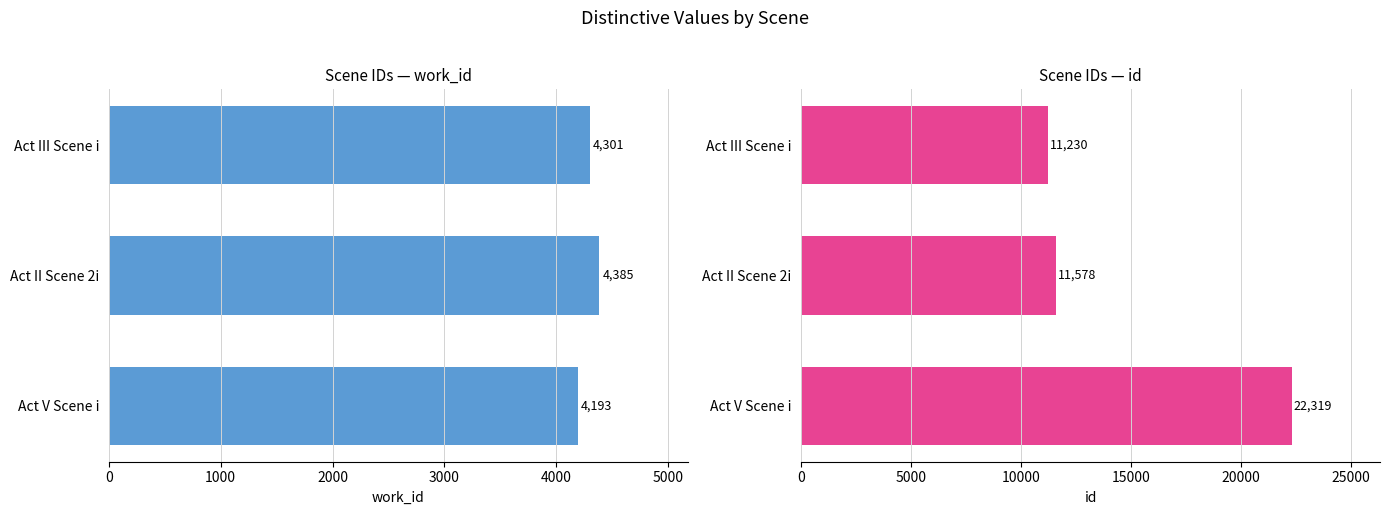

Rank the series at Act II Scene 2i from highest to lowest value.

id, work_id